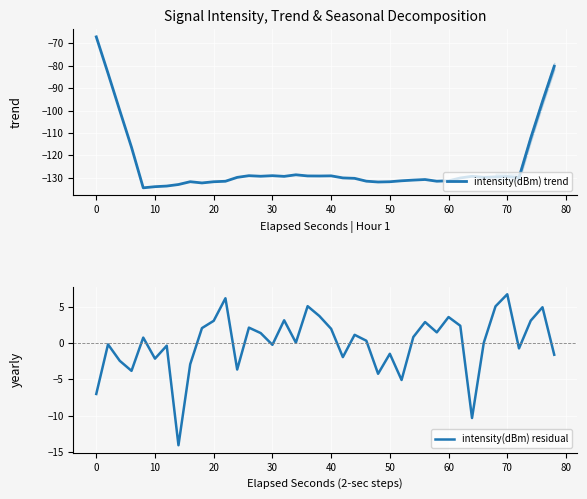

The value of intensity(dBm) trend at 40 is -129.2. True or false?

True